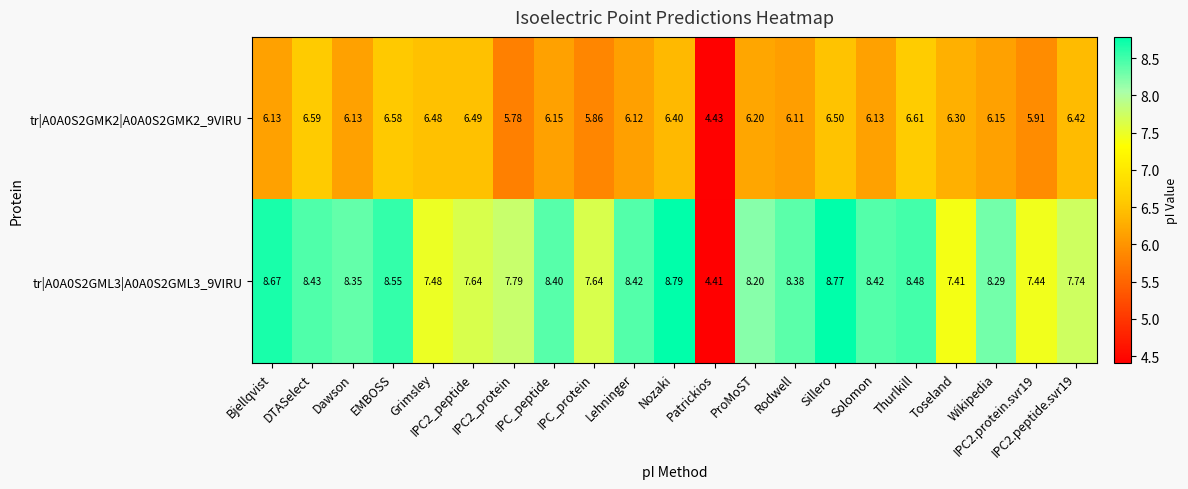

How many data points does each series have?

21